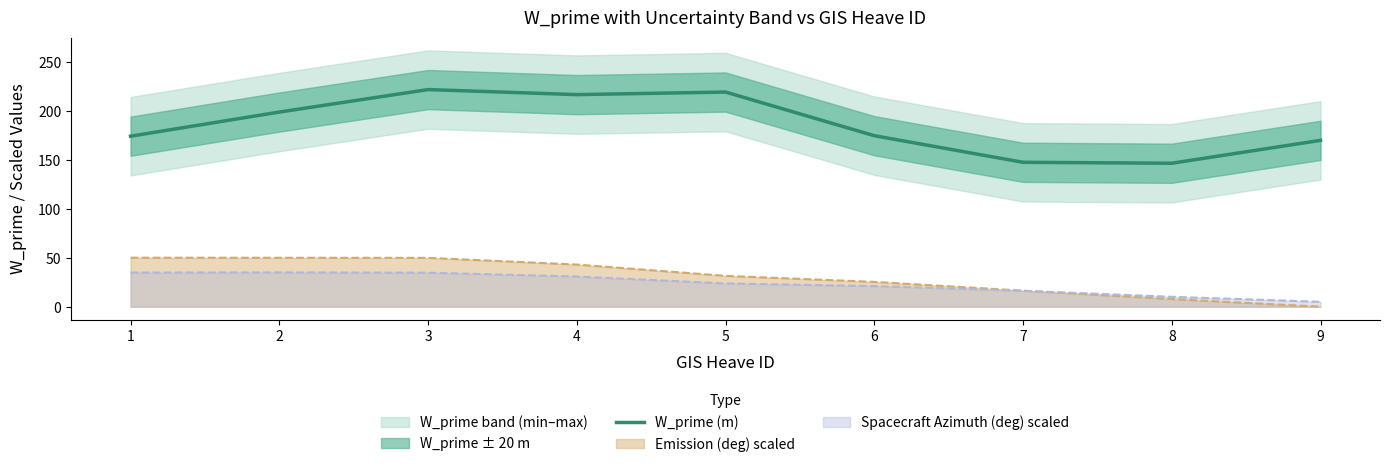

Rank the categories by value from lowest to highest.

8, 7, 9, 1, 6, 2, 4, 5, 3